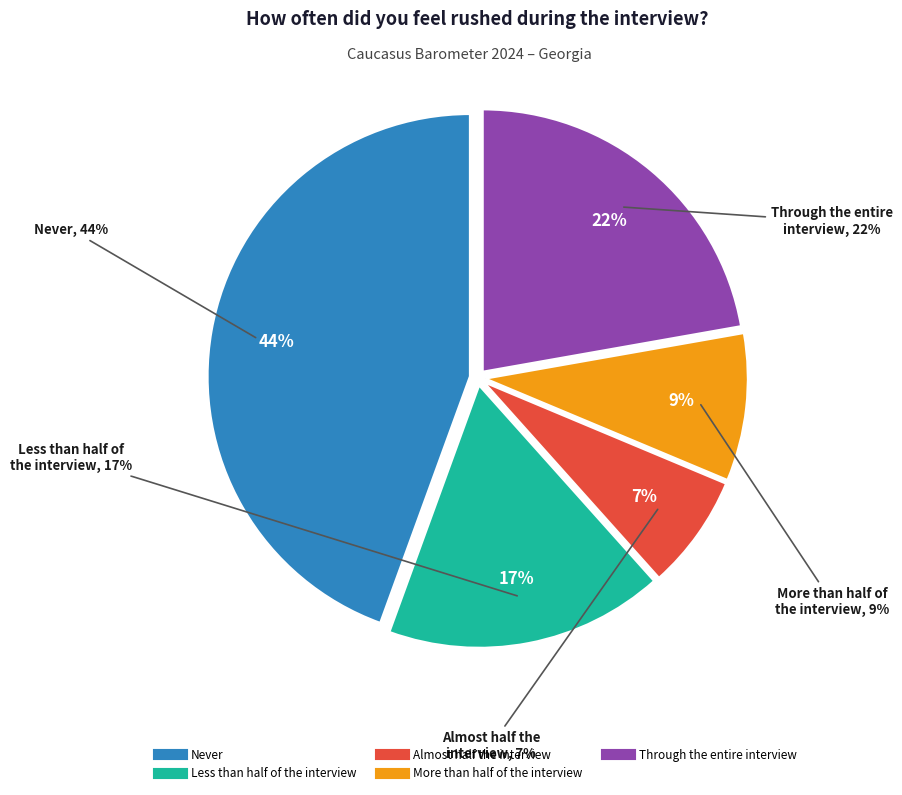

Do Through the entire interview and Almost half the interview together represent more than half of the pie?

No